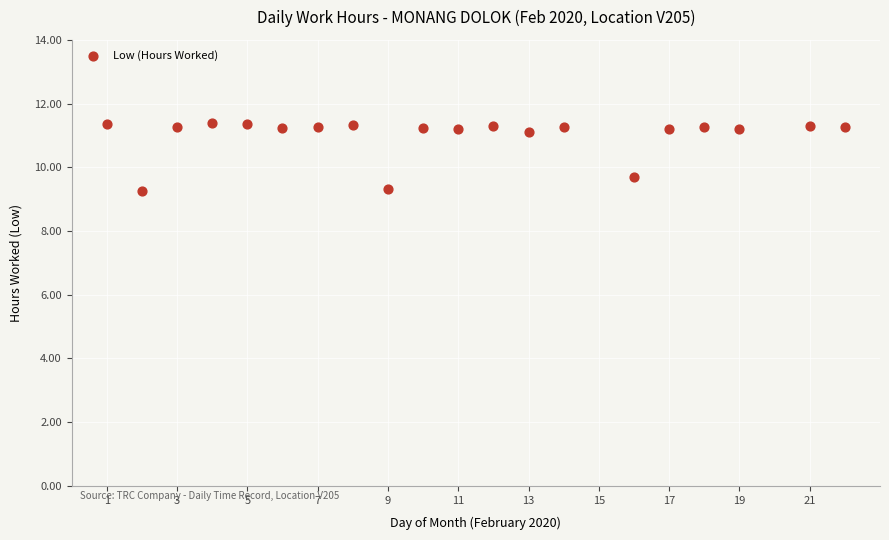

What Y value in the scatter plot is closest to 10?

9.7